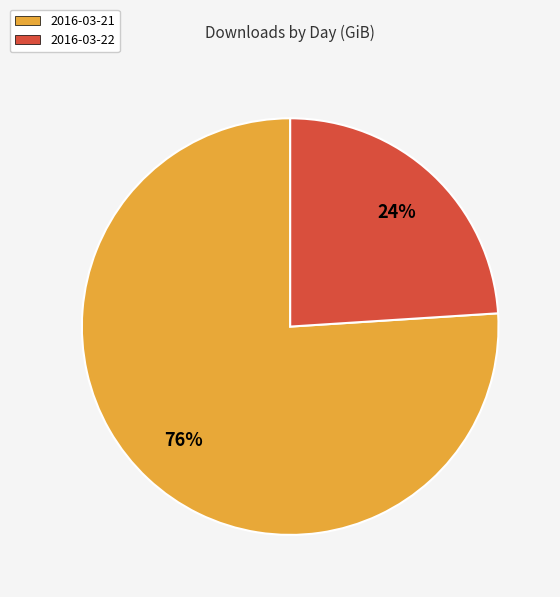

What is the ratio of the value at 2016-03-21 to the value at 2016-03-22?

3.2